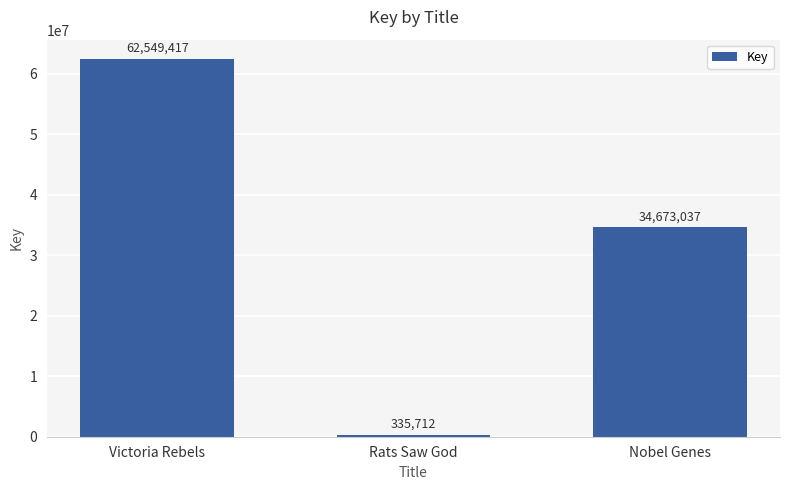

Reading left to right, extract all data points from this chart.

Victoria Rebels=62549417	Rats Saw God=335712	Nobel Genes=34673037